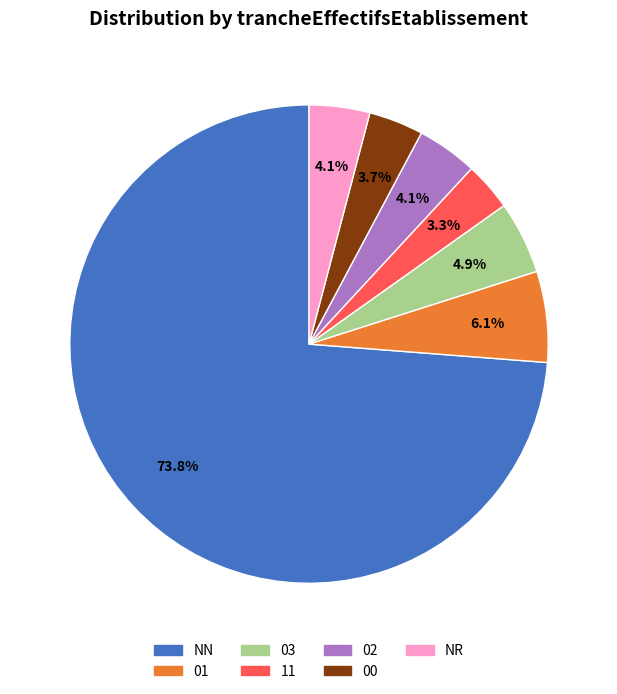

Does any single category account for the majority?

Yes